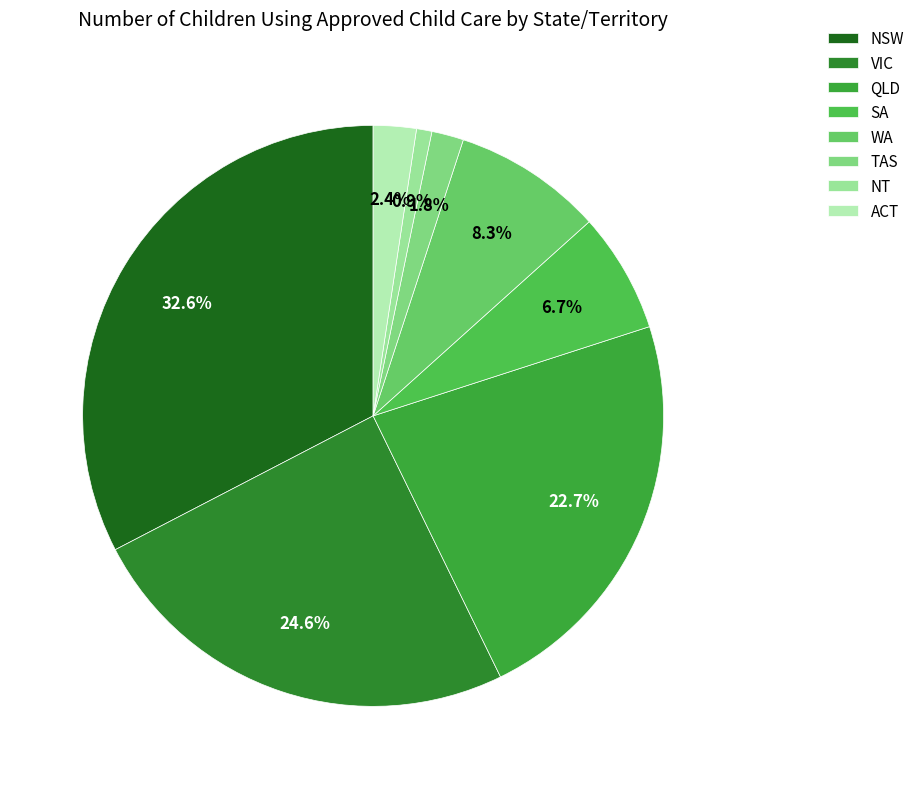

True or false: QLD accounts for 12% of the total.

False